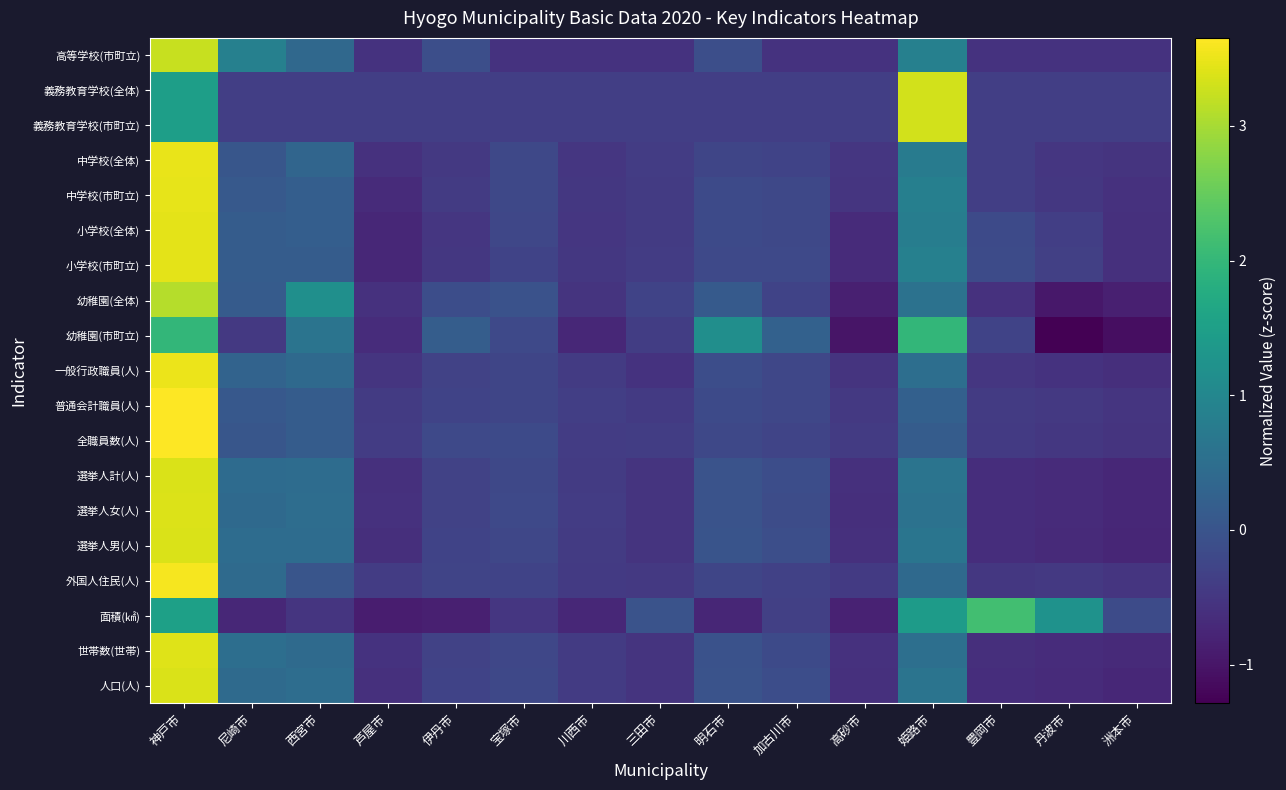

Reading left to right, what are all the values shown in this chart?

人口(人): 神戸市=3.4	尼崎市=0.4	西宮市=0.5	芦屋市=-0.6	伊丹市=-0.3	宝塚市=-0.2	川西市=-0.4	三田市=-0.5	明石市=-0.0	加古川市=-0.1	高砂市=-0.6	姫路市=0.6	豊岡市=-0.6	丹波市=-0.7	洲本市=-0.7
世帯数(世帯): 神戸市=3.4	尼崎市=0.5	西宮市=0.4	芦屋市=-0.6	伊丹市=-0.3	宝塚市=-0.2	川西市=-0.4	三田市=-0.6	明石市=-0.0	加古川市=-0.2	高砂市=-0.6	姫路市=0.5	豊岡市=-0.6	丹波市=-0.7	洲本市=-0.7
面積(㎢): 神戸市=1.5	尼崎市=-0.7	西宮市=-0.5	芦屋市=-0.9	伊丹市=-0.9	宝塚市=-0.5	川西市=-0.7	三田市=-0.0	明石市=-0.7	加古川市=-0.3	高砂市=-0.8	姫路市=1.4	豊岡市=2.2	丹波市=1.2	洲本市=-0.2
外国人住民(人): 神戸市=3.6	尼崎市=0.4	西宮市=0.0	芦屋市=-0.4	伊丹市=-0.3	宝塚市=-0.3	川西市=-0.4	三田市=-0.5	明石市=-0.3	加古川市=-0.3	高砂市=-0.5	姫路市=0.4	豊岡市=-0.5	丹波市=-0.5	洲本市=-0.5
選挙人男(人): 神戸市=3.4	尼崎市=0.5	西宮市=0.5	芦屋市=-0.6	伊丹市=-0.3	宝塚市=-0.2	川西市=-0.4	三田市=-0.5	明石市=-0.0	加古川市=-0.1	高砂市=-0.6	姫路市=0.6	豊岡市=-0.6	丹波市=-0.7	洲本市=-0.7
選挙人女(人): 神戸市=3.4	尼崎市=0.4	西宮市=0.5	芦屋市=-0.6	伊丹市=-0.3	宝塚市=-0.2	川西市=-0.4	三田市=-0.5	明石市=-0.0	加古川市=-0.1	高砂市=-0.6	姫路市=0.6	豊岡市=-0.6	丹波市=-0.7	洲本市=-0.7
選挙人計(人): 神戸市=3.4	尼崎市=0.4	西宮市=0.5	芦屋市=-0.6	伊丹市=-0.3	宝塚市=-0.2	川西市=-0.4	三田市=-0.5	明石市=-0.0	加古川市=-0.1	高砂市=-0.6	姫路市=0.6	豊岡市=-0.6	丹波市=-0.7	洲本市=-0.7
全職員数(人): 神戸市=3.7	尼崎市=0.0	西宮市=0.1	芦屋市=-0.4	伊丹市=-0.2	宝塚市=-0.2	川西市=-0.4	三田市=-0.4	明石市=-0.2	加古川市=-0.3	高砂市=-0.4	姫路市=0.2	豊岡市=-0.4	丹波市=-0.5	洲本市=-0.5
普通会計職員(人): 神戸市=3.6	尼崎市=0.1	西宮市=0.2	芦屋市=-0.4	伊丹市=-0.3	宝塚市=-0.3	川西市=-0.4	三田市=-0.5	明石市=-0.2	加古川市=-0.2	高砂市=-0.5	姫路市=0.2	豊岡市=-0.4	丹波市=-0.5	洲本市=-0.5
一般行政職員(人): 神戸市=3.5	尼崎市=0.3	西宮市=0.4	芦屋市=-0.5	伊丹市=-0.3	宝塚市=-0.3	川西市=-0.4	三田市=-0.6	明石市=-0.1	加古川市=-0.2	高砂市=-0.5	姫路市=0.5	豊岡市=-0.5	丹波市=-0.6	洲本市=-0.6
幼稚園(市町立): 神戸市=2.0	尼崎市=-0.5	西宮市=0.6	芦屋市=-0.7	伊丹市=0.2	宝塚市=-0.2	川西市=-0.7	三田市=-0.4	明石市=1.2	加古川市=0.3	高砂市=-1.0	姫路市=2.0	豊岡市=-0.3	丹波市=-1.3	洲本市=-1.1
幼稚園(全体): 神戸市=3.1	尼崎市=0.1	西宮市=1.2	芦屋市=-0.6	伊丹市=-0.1	宝塚市=-0.0	川西市=-0.5	三田市=-0.3	明石市=0.1	加古川市=-0.3	高砂市=-0.9	姫路市=0.6	豊岡市=-0.6	丹波市=-1.0	洲本市=-0.9
小学校(市町立): 神戸市=3.4	尼崎市=0.2	西宮市=0.2	芦屋市=-0.7	伊丹市=-0.5	宝塚市=-0.3	川西市=-0.5	三田市=-0.4	明石市=-0.2	加古川市=-0.2	高砂市=-0.7	姫路市=0.9	豊岡市=-0.2	丹波市=-0.4	洲本市=-0.6
小学校(全体): 神戸市=3.5	尼崎市=0.2	西宮市=0.2	芦屋市=-0.7	伊丹市=-0.5	宝塚市=-0.2	川西市=-0.5	三田市=-0.4	明石市=-0.2	加古川市=-0.2	高砂市=-0.7	姫路市=0.8	豊岡市=-0.2	丹波市=-0.4	洲本市=-0.6
中学校(市町立): 神戸市=3.5	尼崎市=0.1	西宮市=0.2	芦屋市=-0.7	伊丹市=-0.4	宝塚市=-0.2	川西市=-0.5	三田市=-0.4	明石市=-0.2	加古川市=-0.2	高砂市=-0.5	姫路市=0.9	豊岡市=-0.4	丹波市=-0.5	洲本市=-0.6
中学校(全体): 神戸市=3.5	尼崎市=0.0	西宮市=0.3	芦屋市=-0.6	伊丹市=-0.5	宝塚市=-0.2	川西市=-0.5	三田市=-0.4	明石市=-0.3	加古川市=-0.3	高砂市=-0.5	姫路市=0.8	豊岡市=-0.4	丹波市=-0.5	洲本市=-0.5
義務教育学校(市町立): 神戸市=1.5	尼崎市=-0.4	西宮市=-0.4	芦屋市=-0.4	伊丹市=-0.4	宝塚市=-0.4	川西市=-0.4	三田市=-0.4	明石市=-0.4	加古川市=-0.4	高砂市=-0.4	姫路市=3.3	豊岡市=-0.4	丹波市=-0.4	洲本市=-0.4
義務教育学校(全体): 神戸市=1.5	尼崎市=-0.4	西宮市=-0.4	芦屋市=-0.4	伊丹市=-0.4	宝塚市=-0.4	川西市=-0.4	三田市=-0.4	明石市=-0.4	加古川市=-0.4	高砂市=-0.4	姫路市=3.3	豊岡市=-0.4	丹波市=-0.4	洲本市=-0.4
高等学校(市町立): 神戸市=3.2	尼崎市=0.9	西宮市=0.4	芦屋市=-0.6	伊丹市=-0.1	宝塚市=-0.6	川西市=-0.6	三田市=-0.6	明石市=-0.1	加古川市=-0.6	高砂市=-0.6	姫路市=0.9	豊岡市=-0.6	丹波市=-0.6	洲本市=-0.6